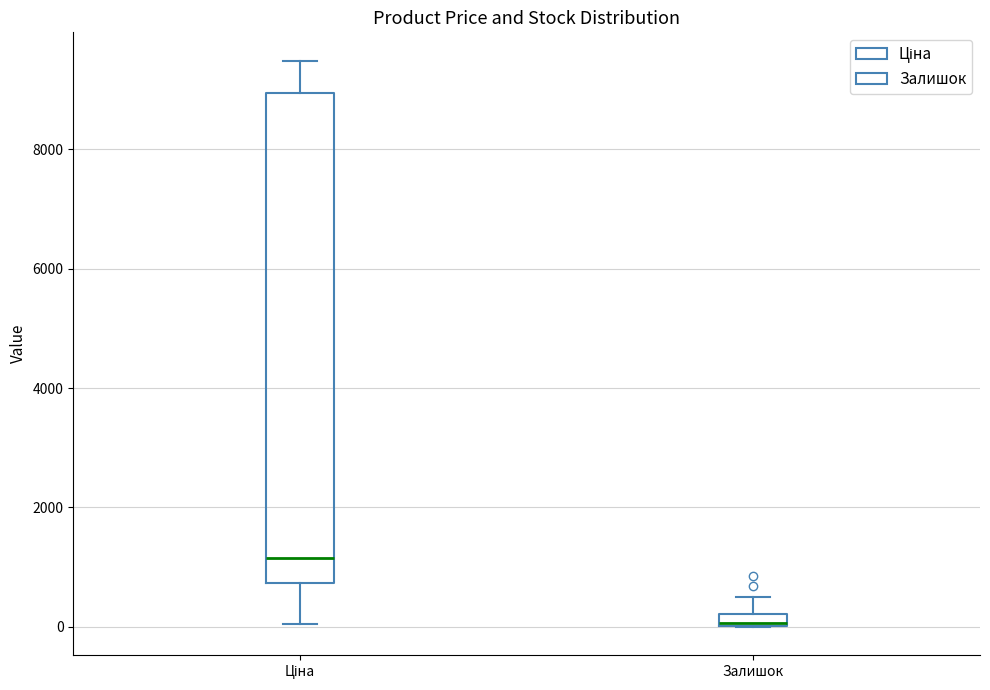

Which box has the lowest median line?

Залишок